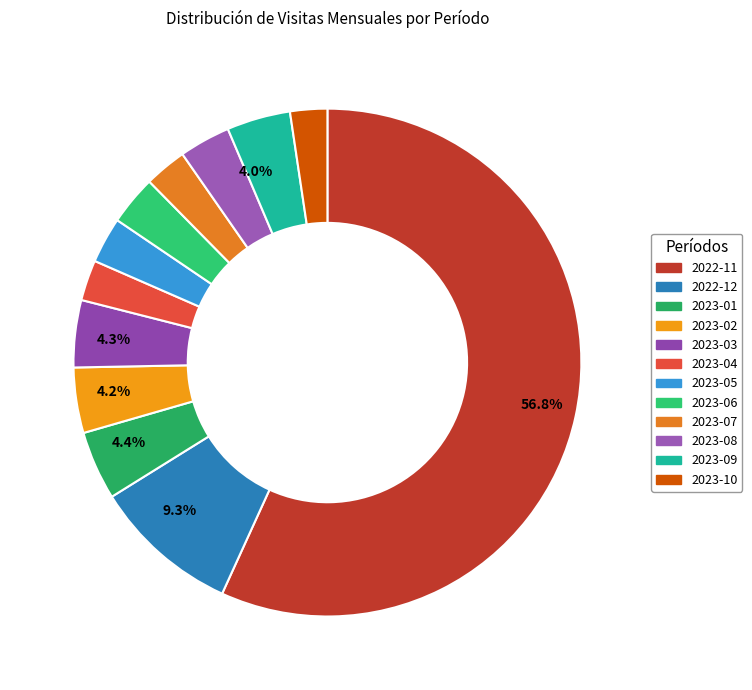

To the nearest percent, what is the average slice percentage?

8%